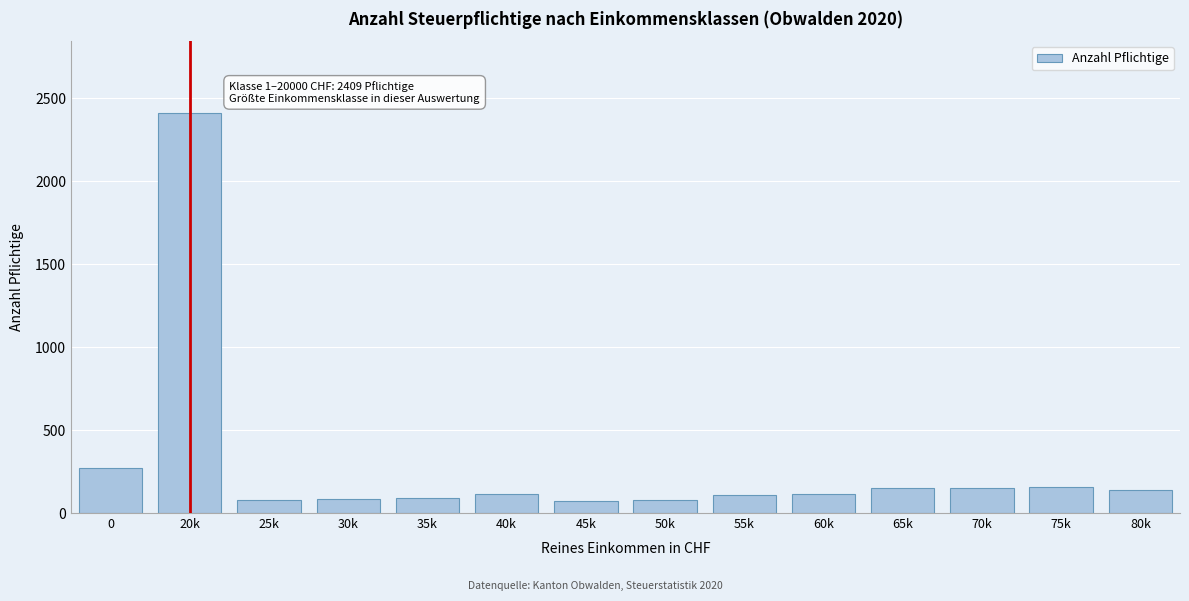

True or false: the data shows 150 at 65k.

True